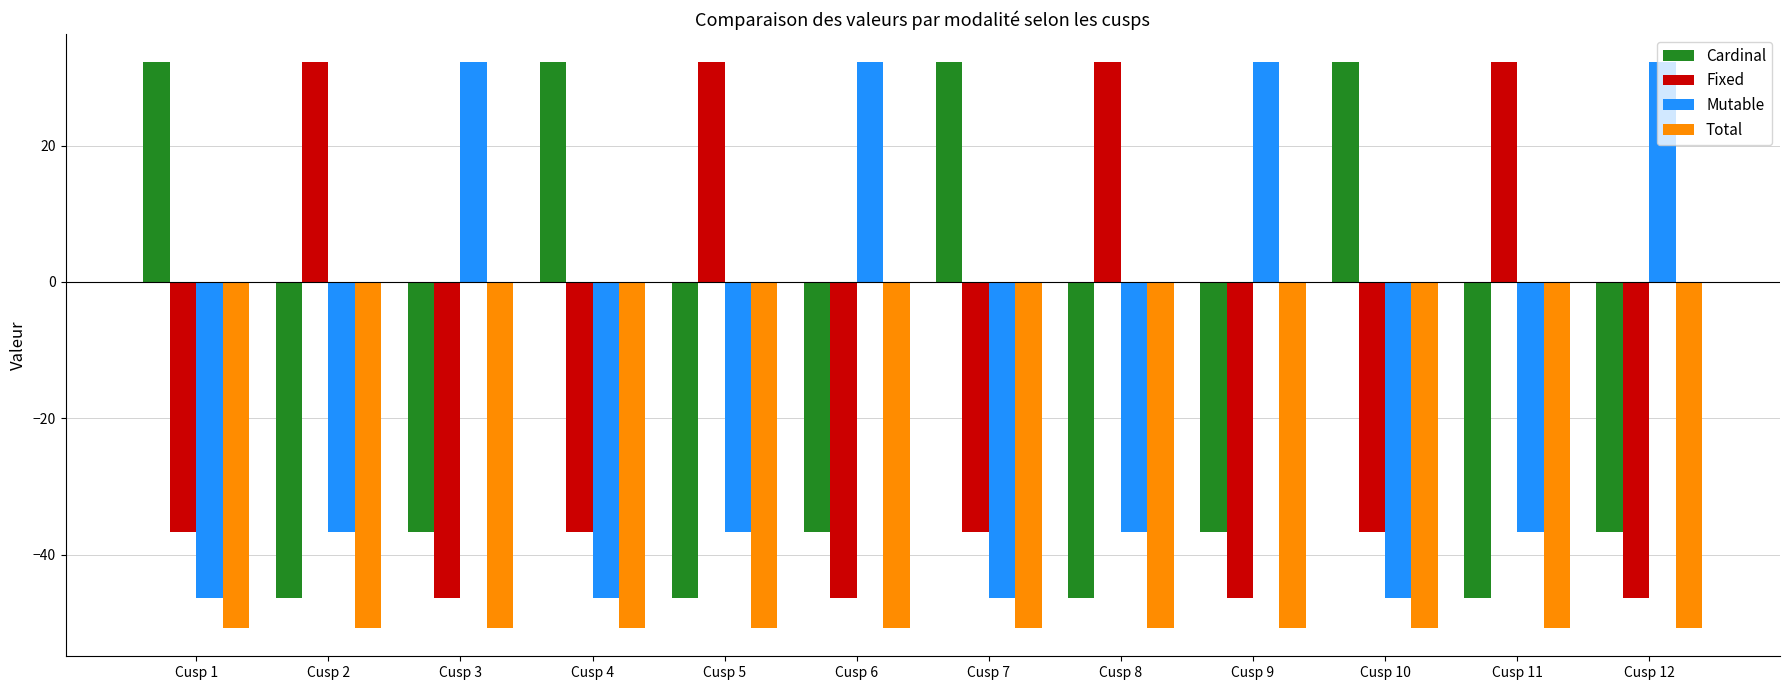

What is the average value of the Cardinal series?

-16.9